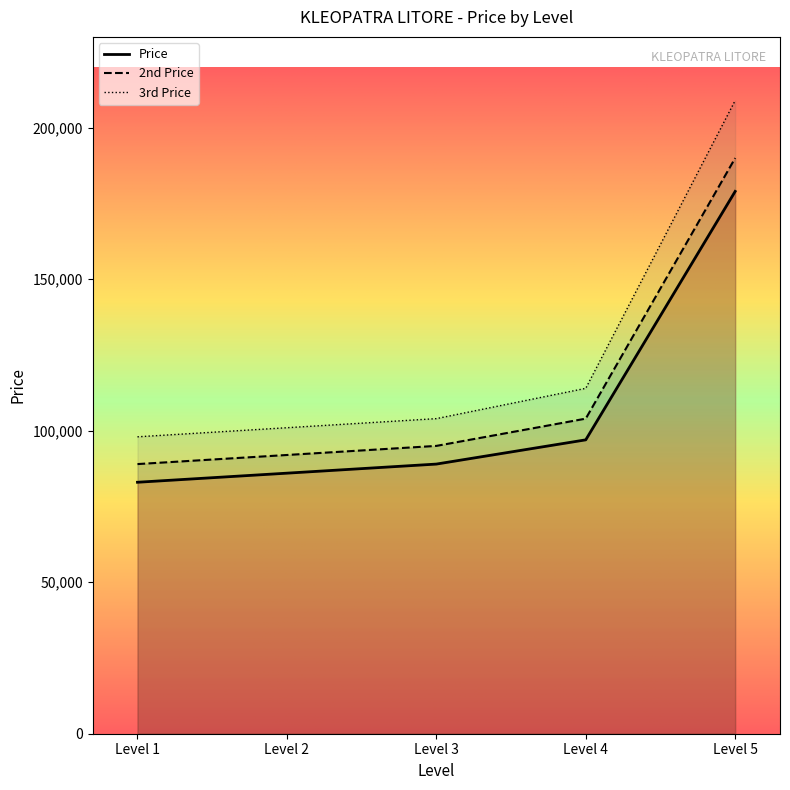

Reading left to right, transcribe all the data shown in this chart.

Price: 83000	86000	89000	97000	179000
2nd Price: 89000	92000	95000	104000	190000
3rd Price: 98000	101000	104000	114000	209000